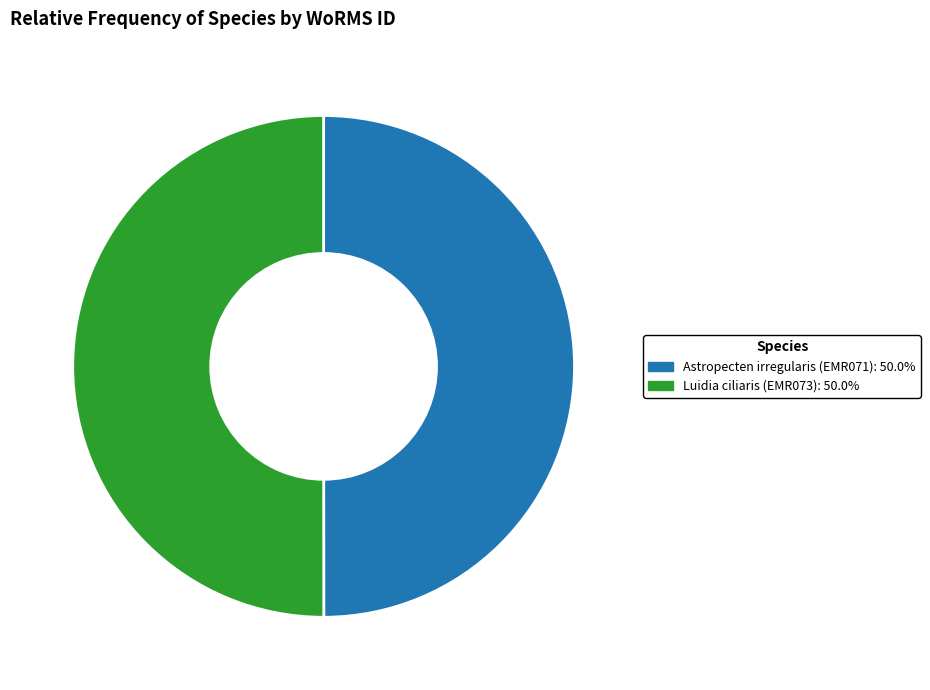

Approximately how many times larger is the value at Luidia ciliaris (EMR073): 50.0% compared to Astropecten irregularis (EMR071): 50.0%?

1.0